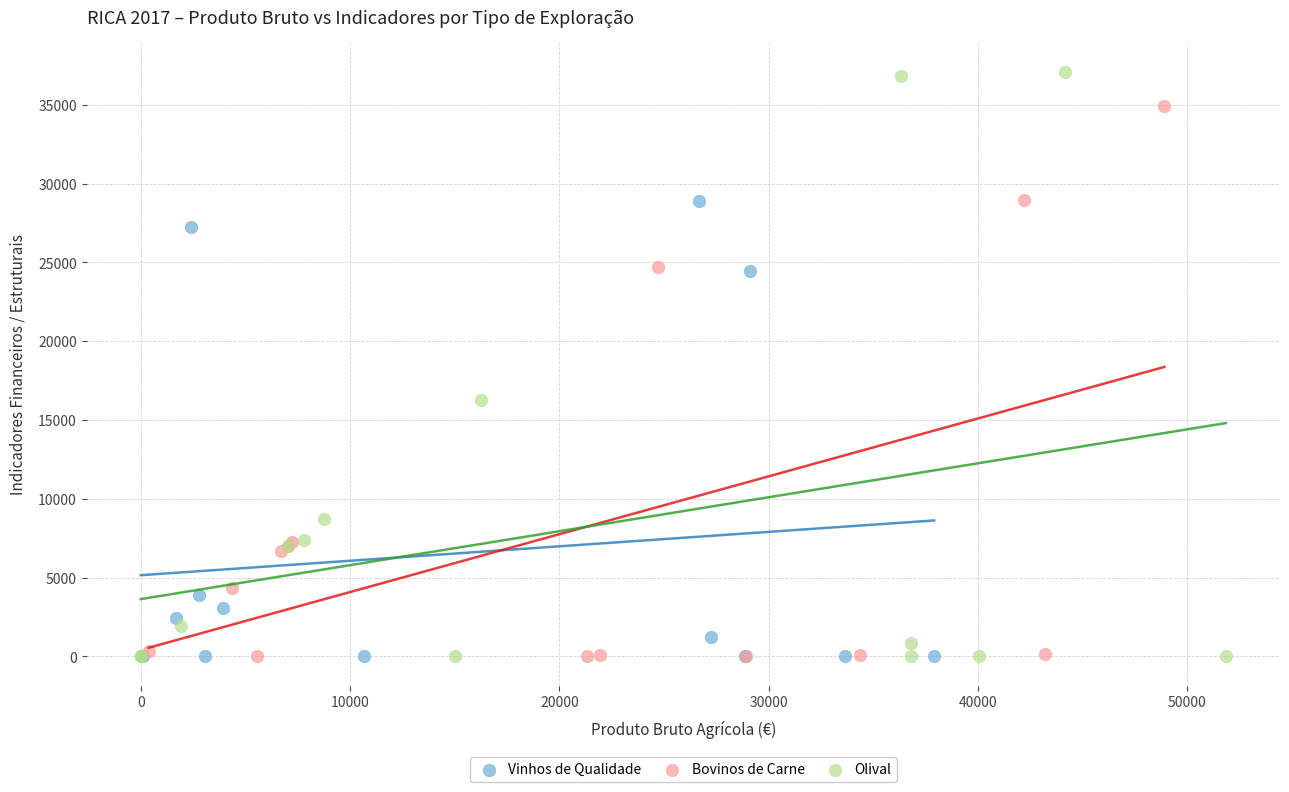

Which series has the largest Y range (max minus min)?

Olival